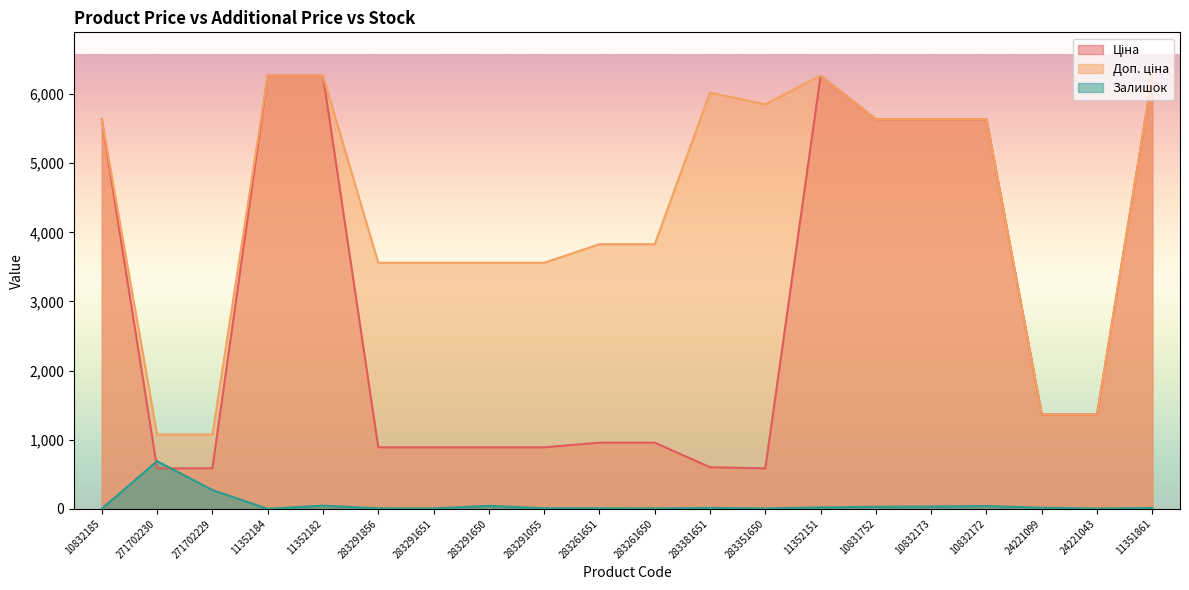

Rank the series by their maximum value, from highest to lowest.

Ціна, Доп. ціна, Залишок